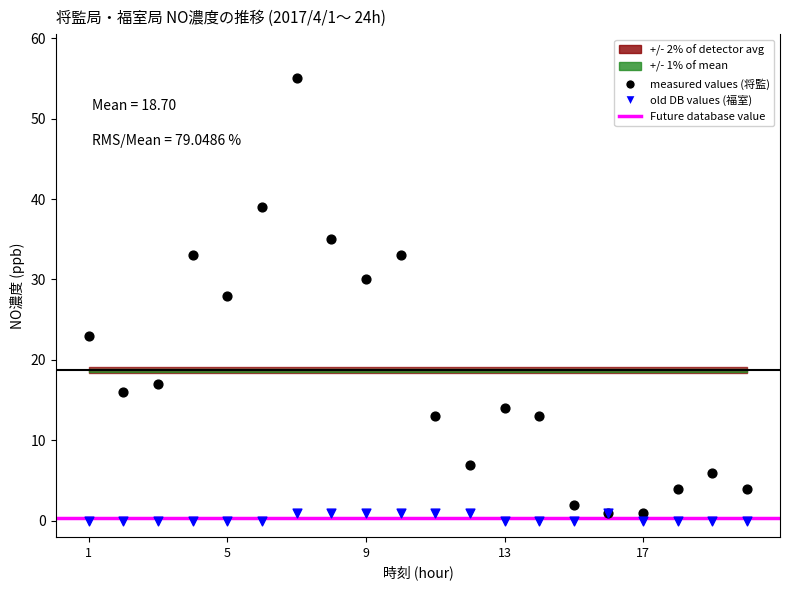

Which series has the widest spread of Y values?

measured values (将監)